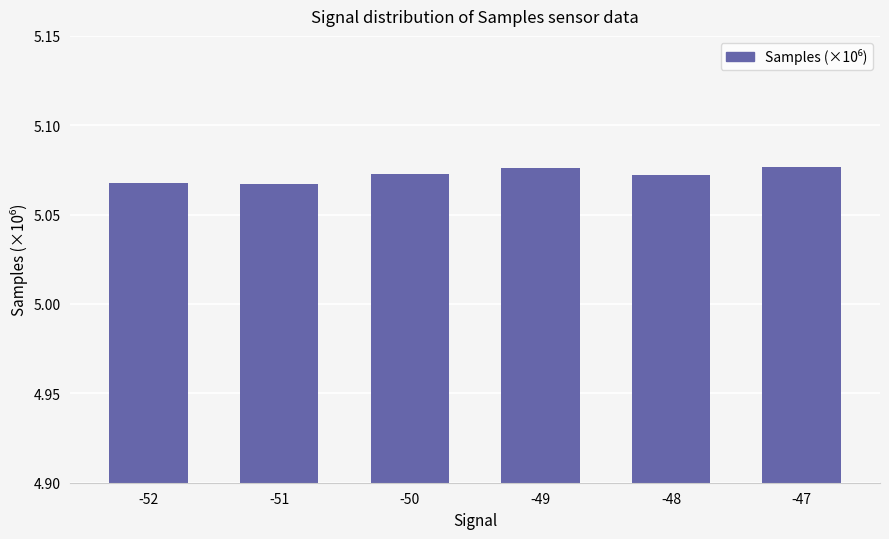

Is it true that the value at -49 is 2.8?

False